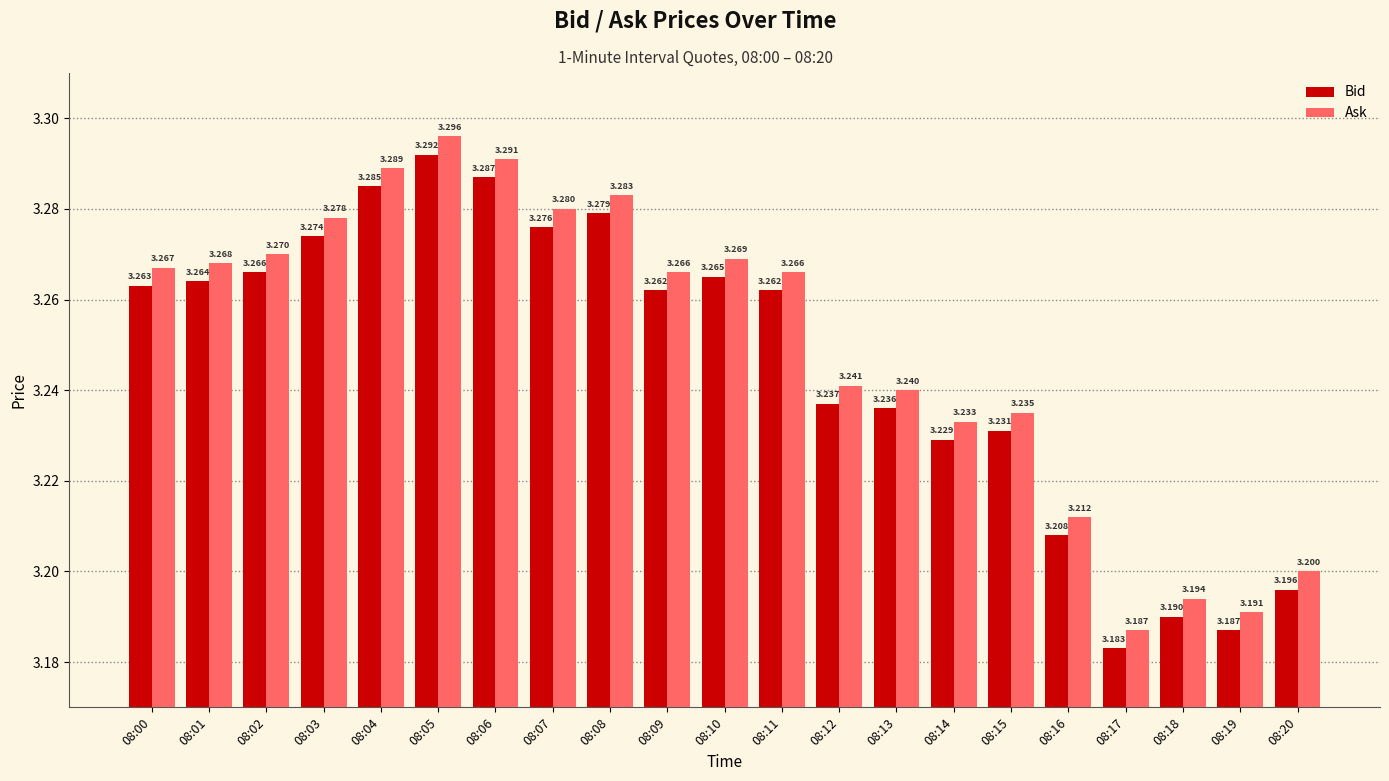

What is the sum of the Ask values at 08:02 and 08:11?

6.5